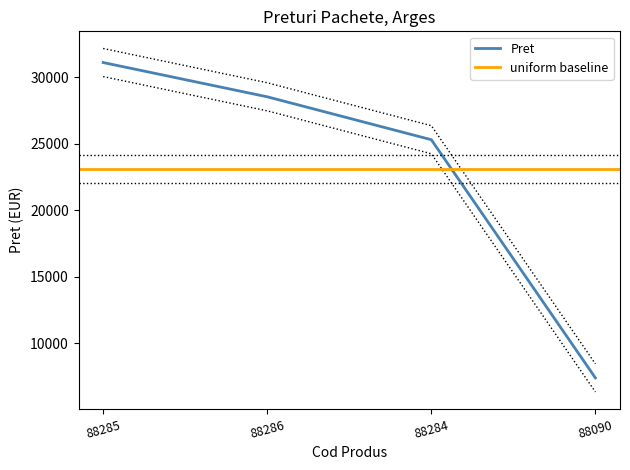

Reading left to right, list all the values displayed in this chart.

88285=31100	88286=28525	88284=25300	88090=7400